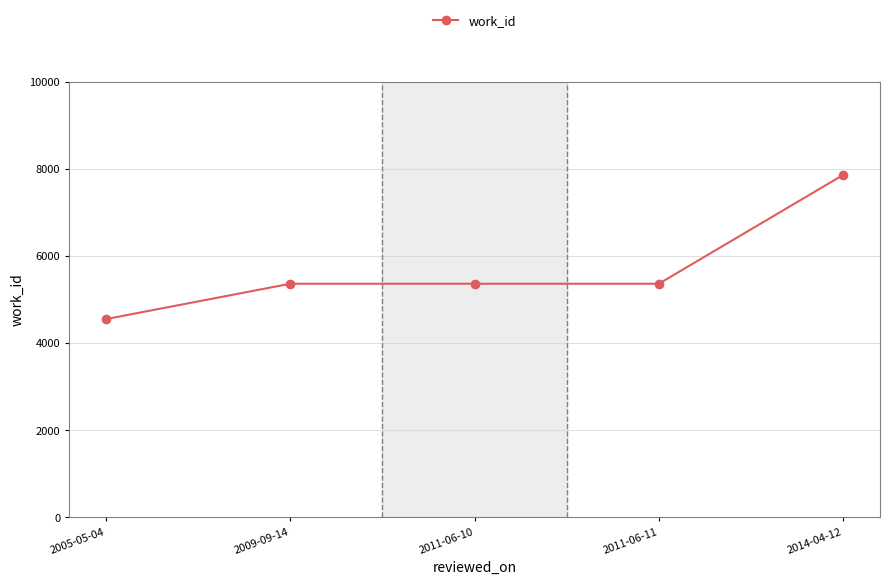

What is the value of the 5th point from the left?

7864